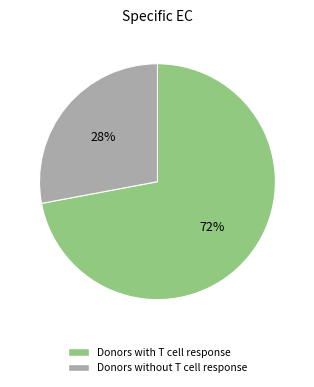

To the nearest percent, what is the average slice percentage?

50%